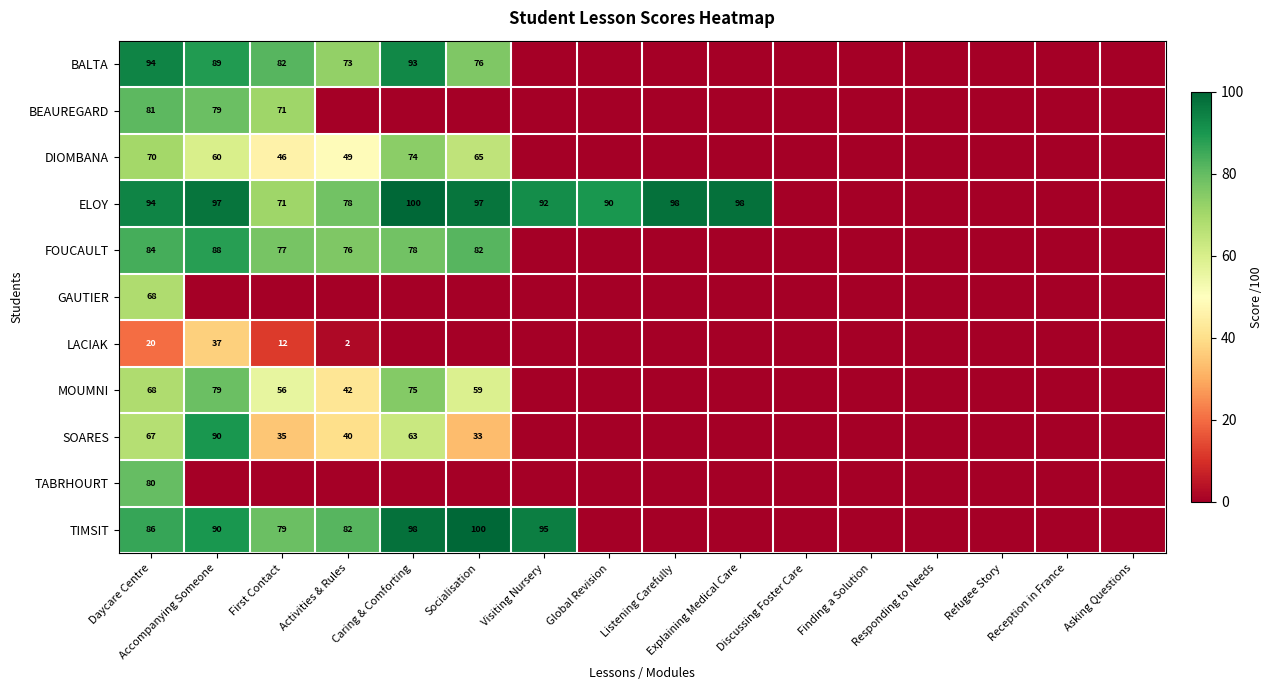

What is the total value across all series at Accompanying Someone?

709